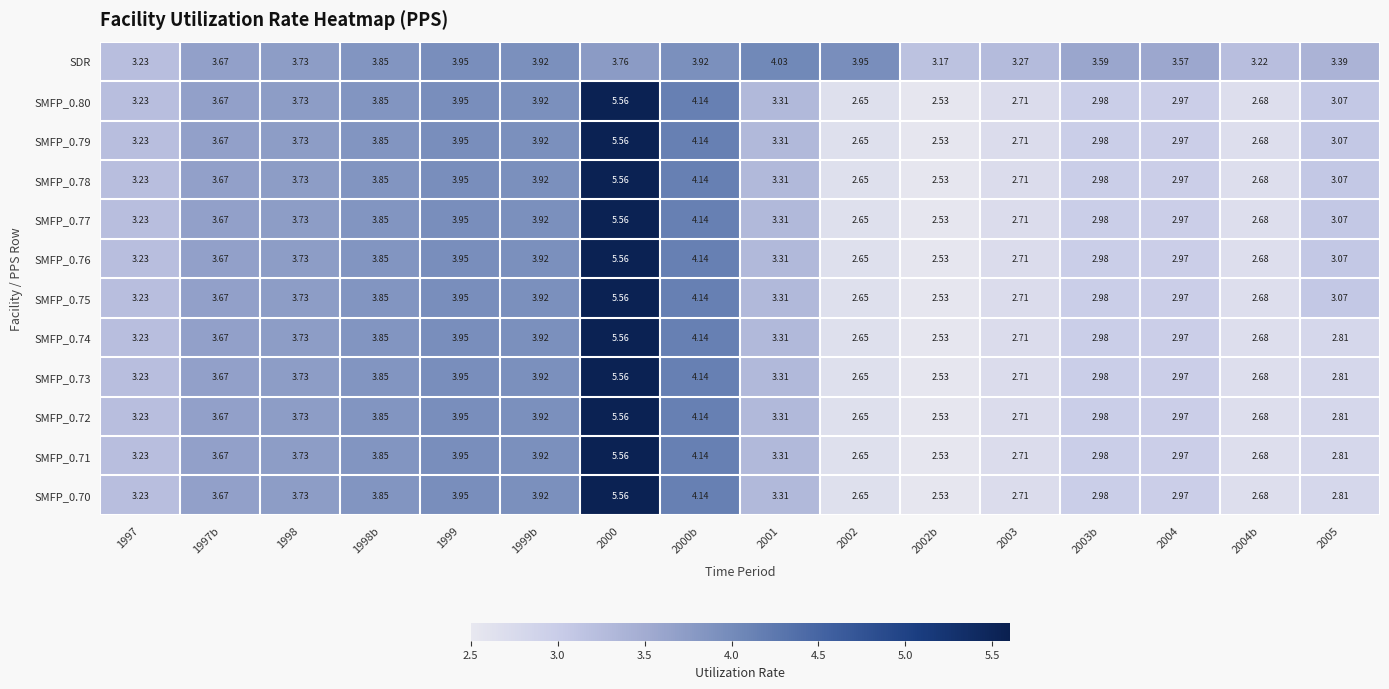

Is the value of SMFP_0.70 at 2000 greater than the value of SMFP_0.79 at 2003b?

Yes